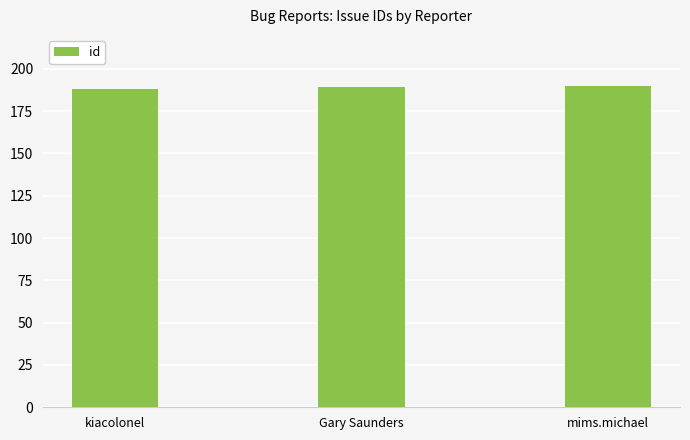

Is it true that the value at Gary Saunders is 252?

False